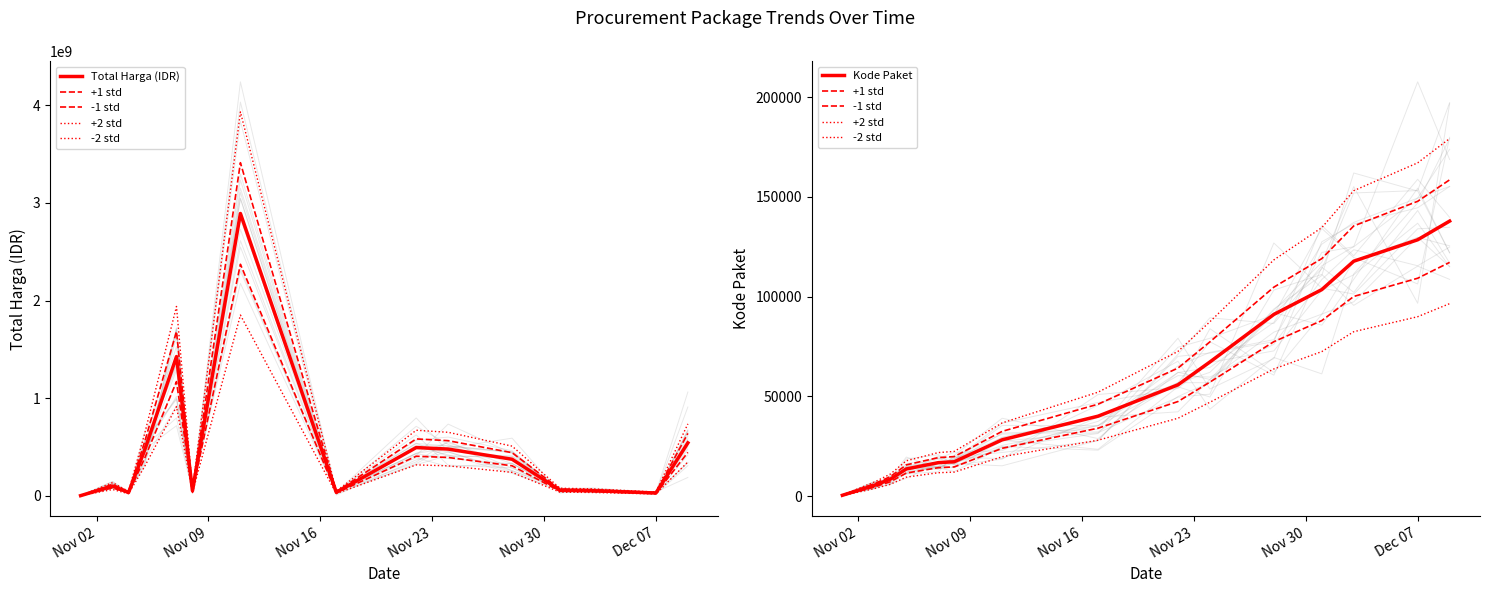

At which label does -2 std reach its minimum?

Nov 02